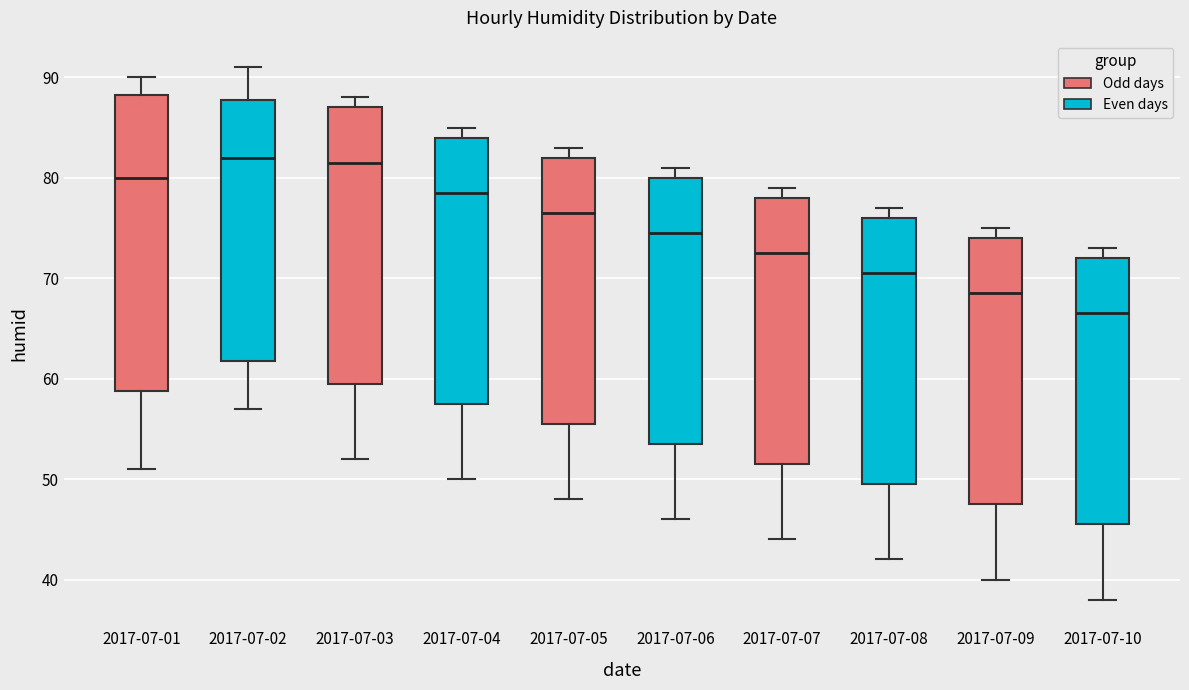

Where is the upper edge of the box for 2017-07-07 on the y-axis? The values are not printed on the chart, so give them approximately, as read against the axis.

78